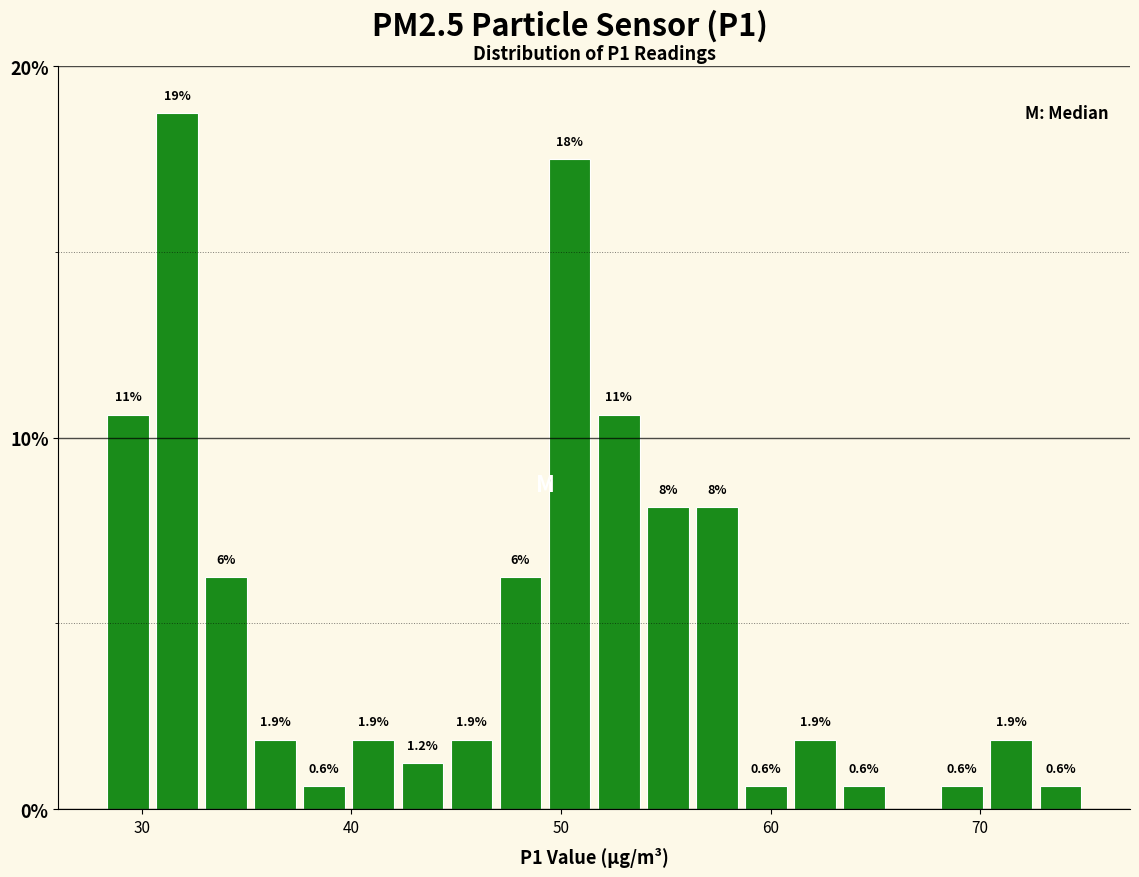

Around what value on the x-axis is the tallest bar? Give the approximate position of its centre, as read against the axis.

32